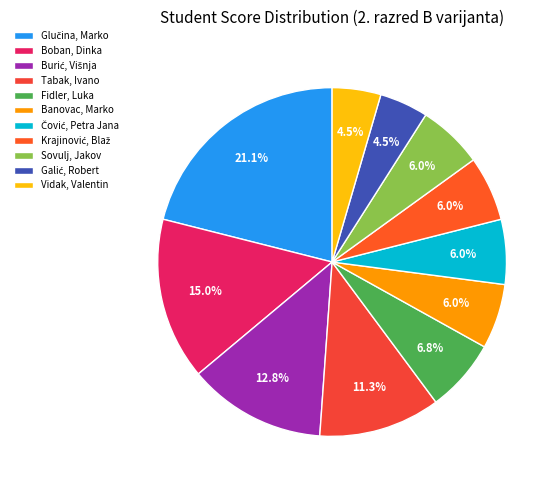

True or false: Krajinović, Blaž accounts for 6% of the total.

True